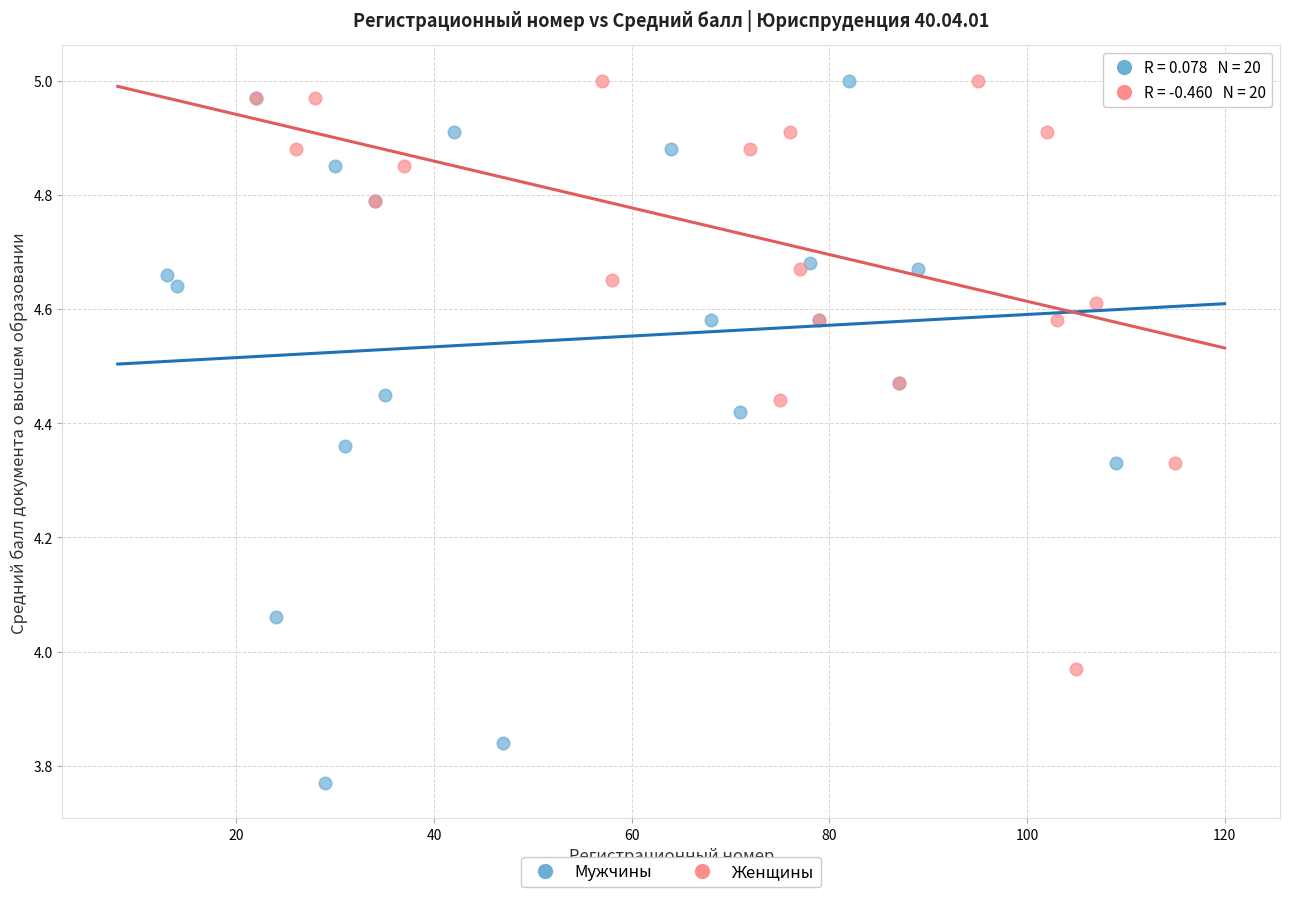

What are all the series names shown in the legend?

Мужчины, Женщины